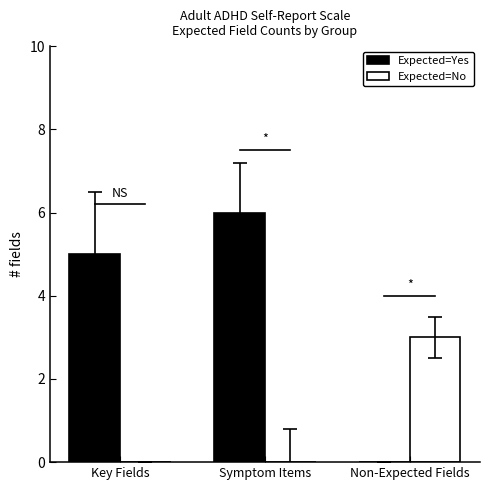

Which series changed the most between Key Fields and Non-Expected Fields?

Expected=Yes